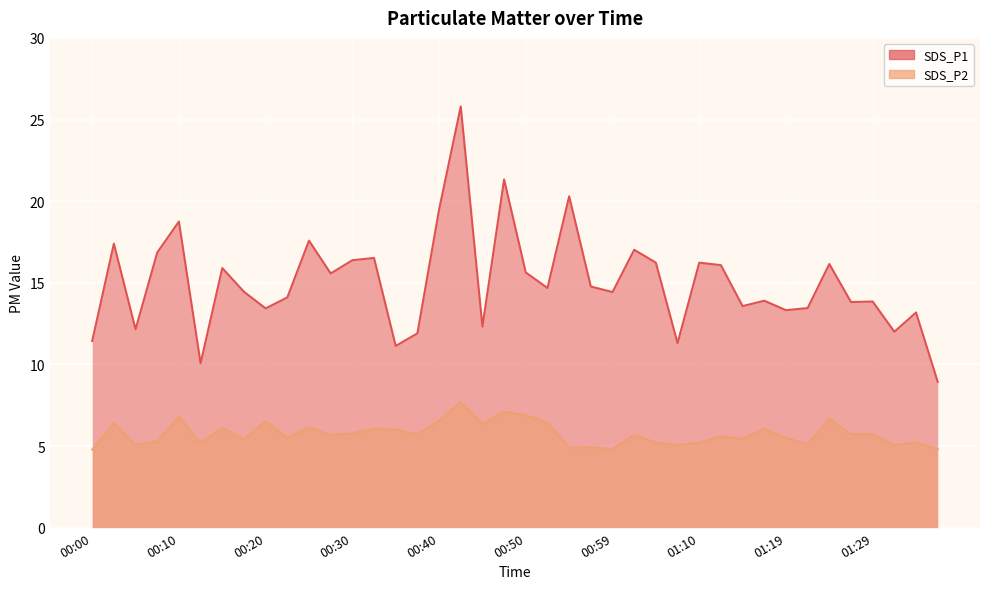

Reading left to right, transcribe all the data shown in this chart.

SDS_P1: 11.4	17.4	12.2	16.9	18.8	10.1	15.9	14.4	13.4	14.1	17.6	15.6	16.4	16.5	11.1	11.9	19.5	25.8	12.3	21.3	15.6	14.7	20.3	14.8	14.4	17.0	16.2	11.3	16.2	16.1	13.6	13.9	13.3	13.4	16.1	13.8	13.8	12.0	13.2	8.9
SDS_P2: 4.8	6.4	5.1	5.3	6.8	5.2	6.1	5.4	6.5	5.5	6.2	5.7	5.8	6.0	6.0	5.7	6.5	7.7	6.3	7.1	6.9	6.5	4.9	4.9	4.8	5.7	5.2	5.0	5.2	5.6	5.4	6.0	5.5	5.1	6.7	5.7	5.7	5.0	5.2	4.8